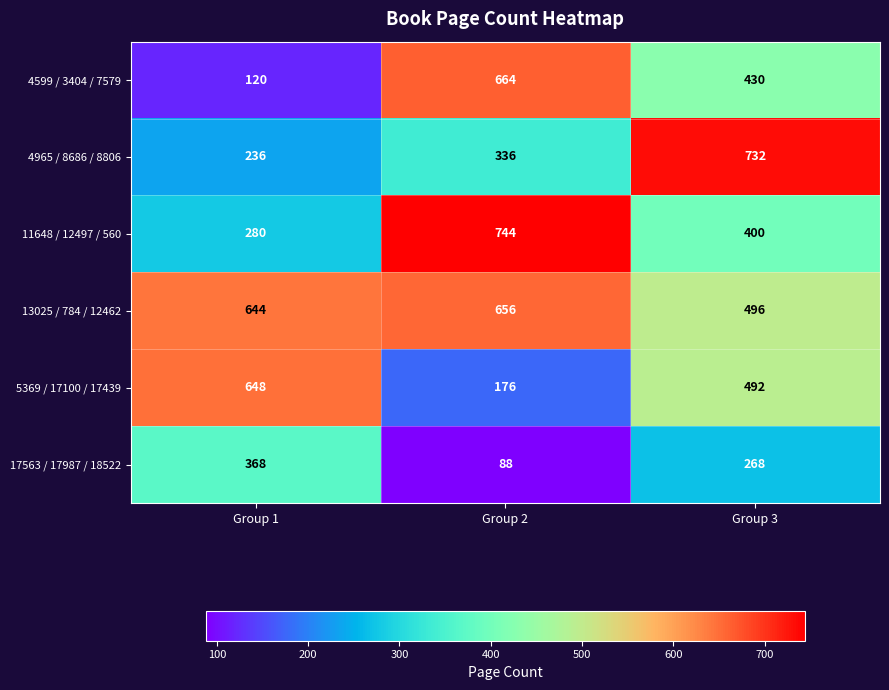

What is the difference between the maximum and minimum values in the 11648 / 12497 / 560 series?

464